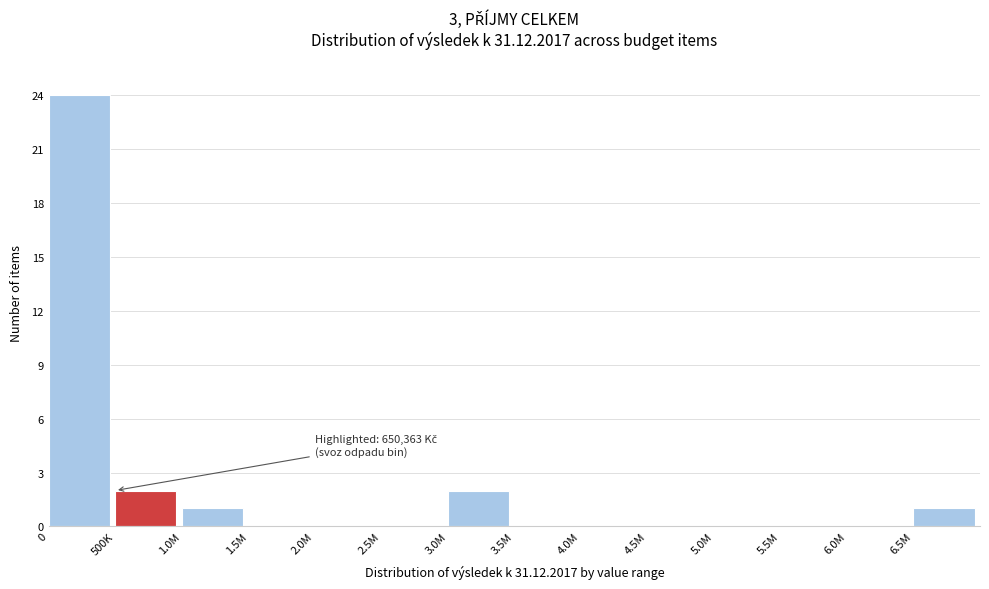

Reading right to left, what are all the values shown in this chart?

6.5M=1	6.0M=0	5.5M=0	5.0M=0	4.5M=0	4.0M=0	3.5M=0	3.0M=2	2.5M=0	2.0M=0	1.5M=0	1.0M=1	500K=2	0=24